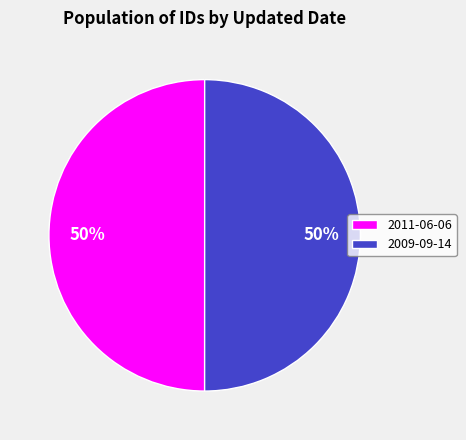

True or false: 2011-06-06 accounts for 40% of the total.

False